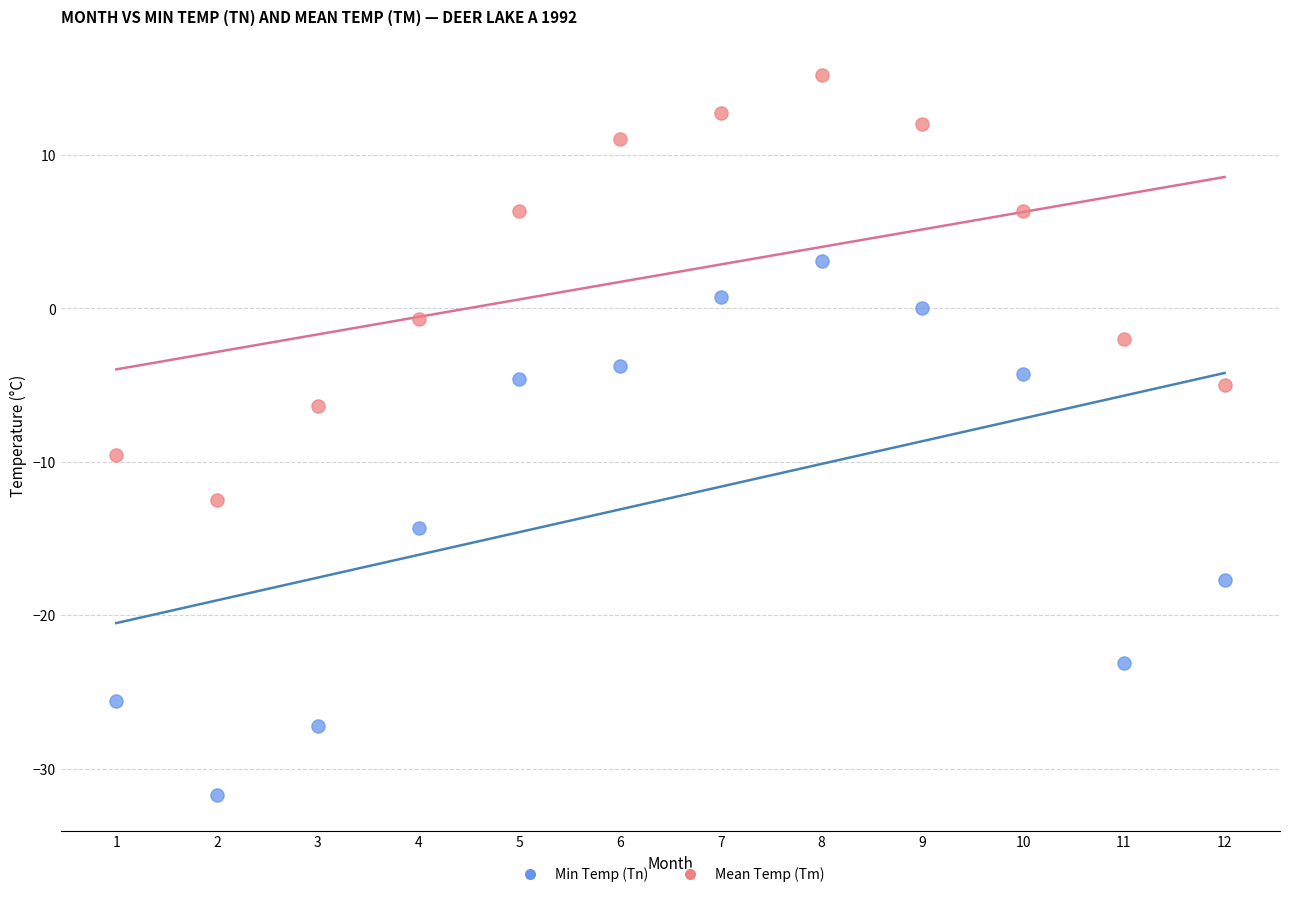

Which series contains the highest Y value?

Mean Temp (Tm)